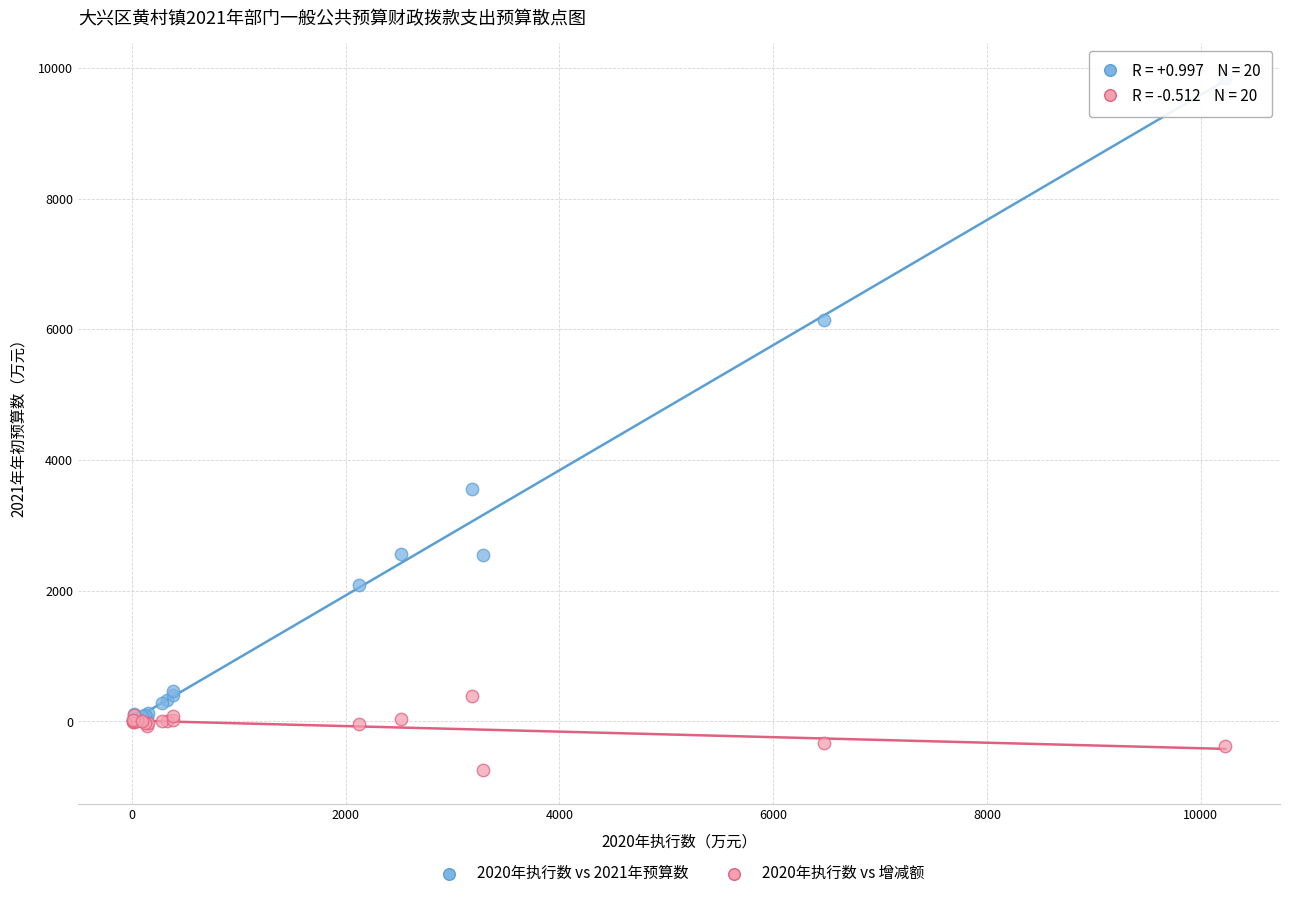

Which series reaches the maximum Y coordinate?

2020年执行数 vs 2021年预算数